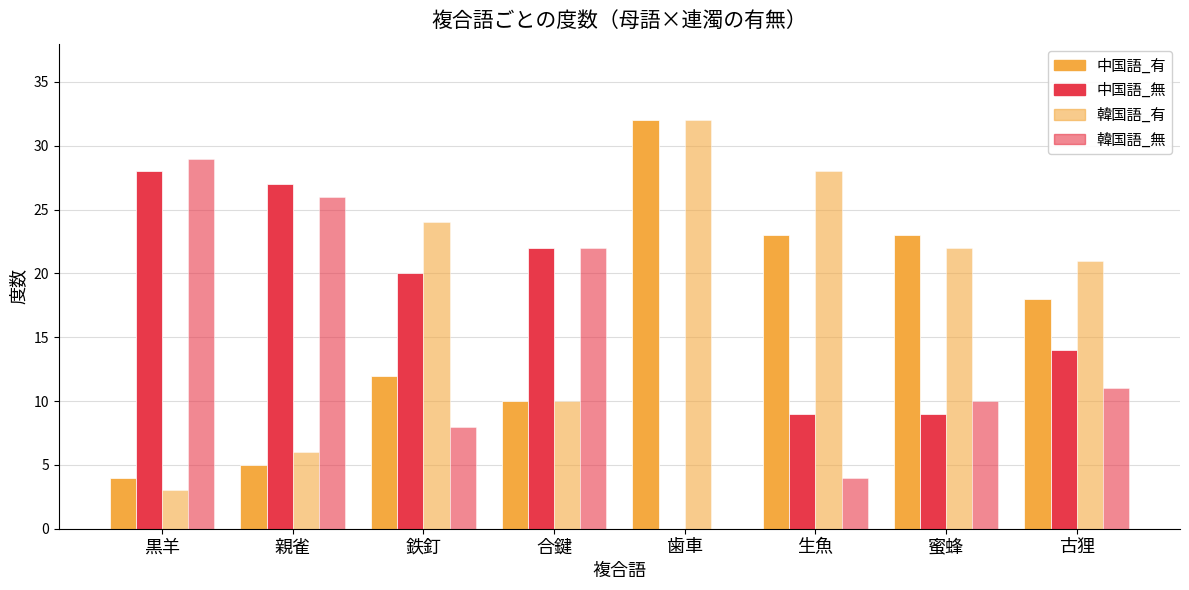

Count the number of data series in this chart.

4